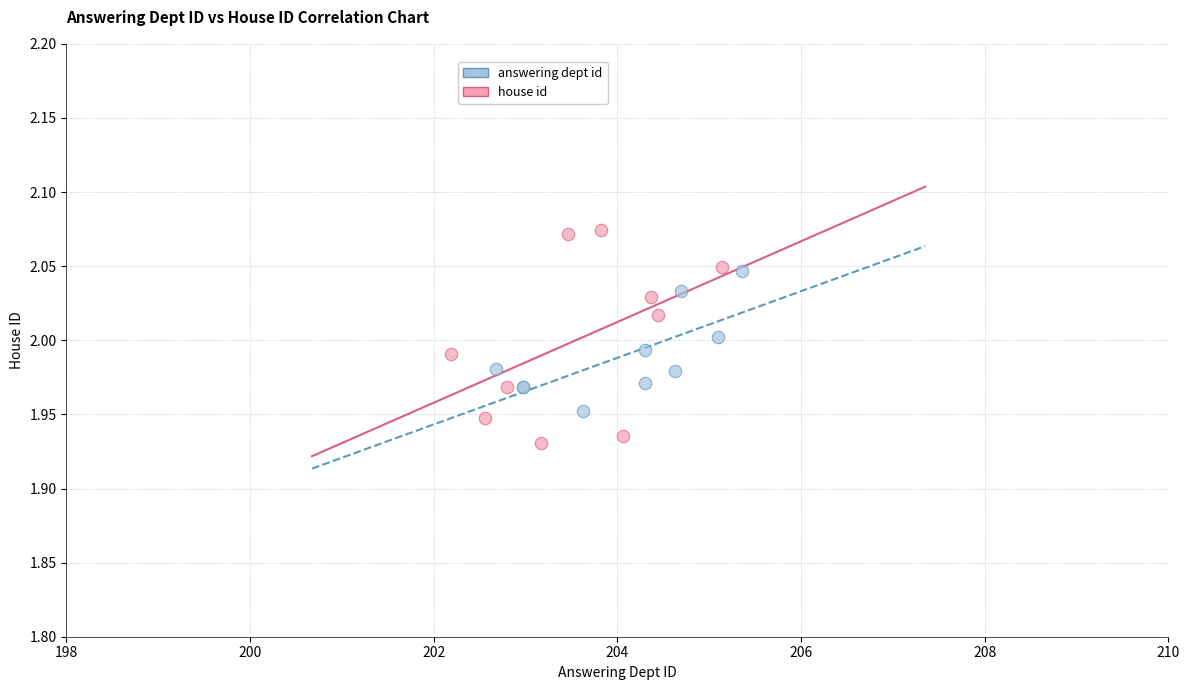

Which series has the widest spread of Y values?

house id